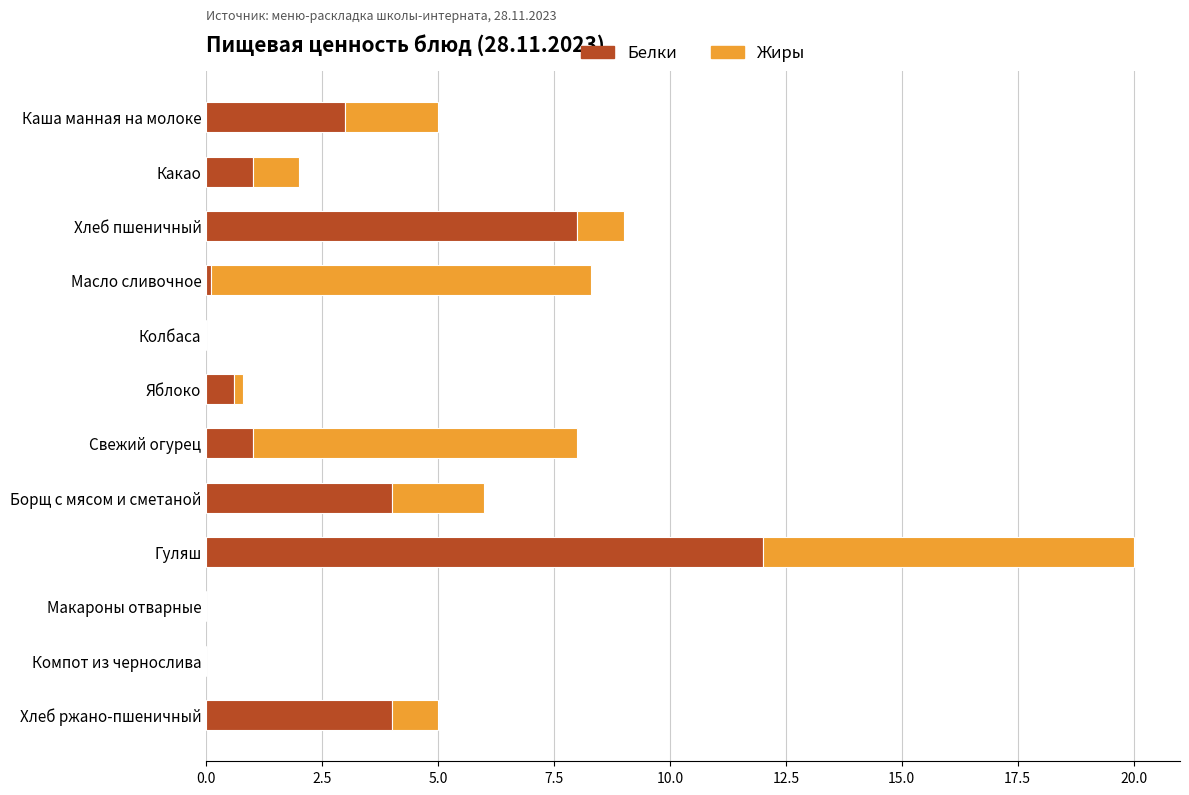

What is the total value across all series at Борщ с мясом и сметаной?

6.0